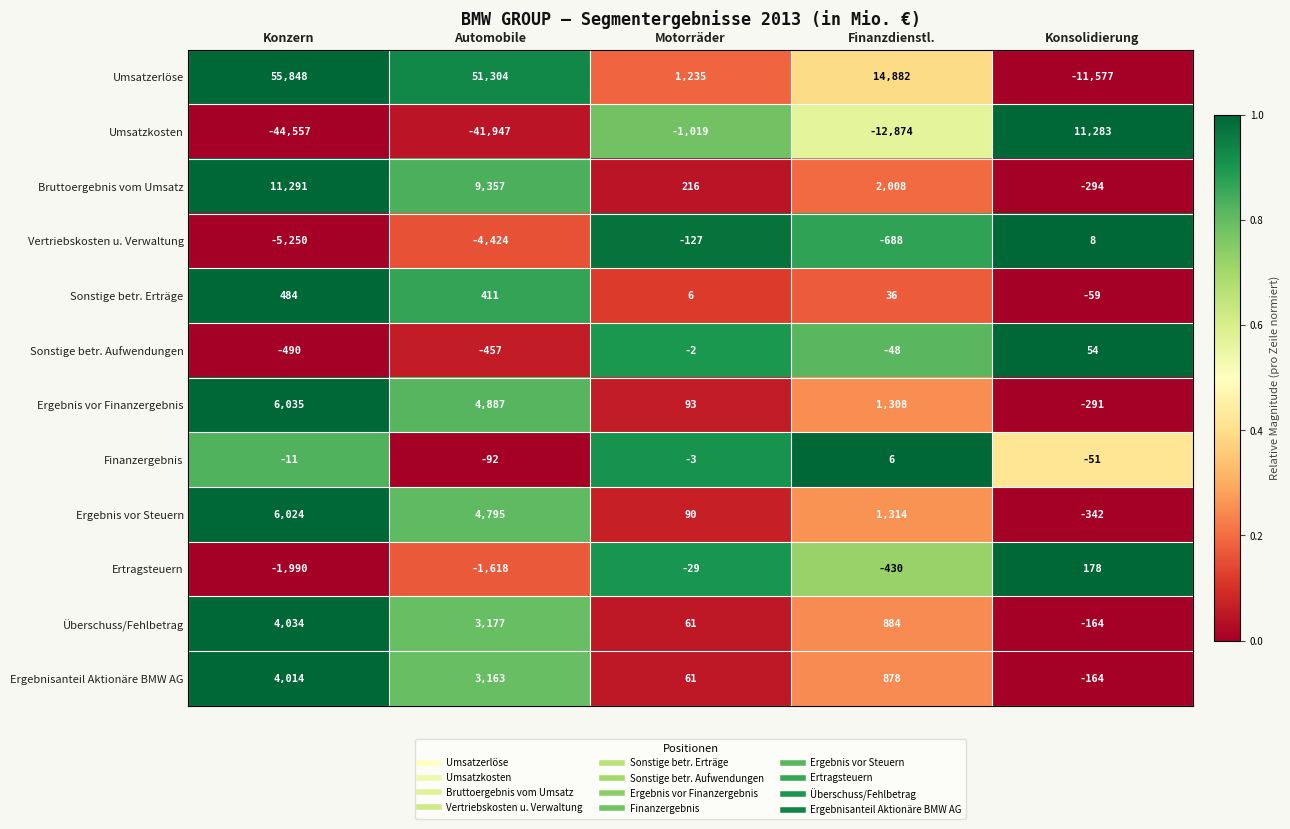

List the series in order of their peak value, highest first.

Umsatzerlöse, Bruttoergebnis vom Umsatz, Umsatzkosten, Ergebnis vor Finanzergebnis, Ergebnis vor Steuern, Überschuss/Fehlbetrag, Ergebnisanteil Aktionäre BMW AG, Sonstige betr. Erträge, Ertragsteuern, Sonstige betr. Aufwendungen, Vertriebskosten u. Verwaltung, Finanzergebnis